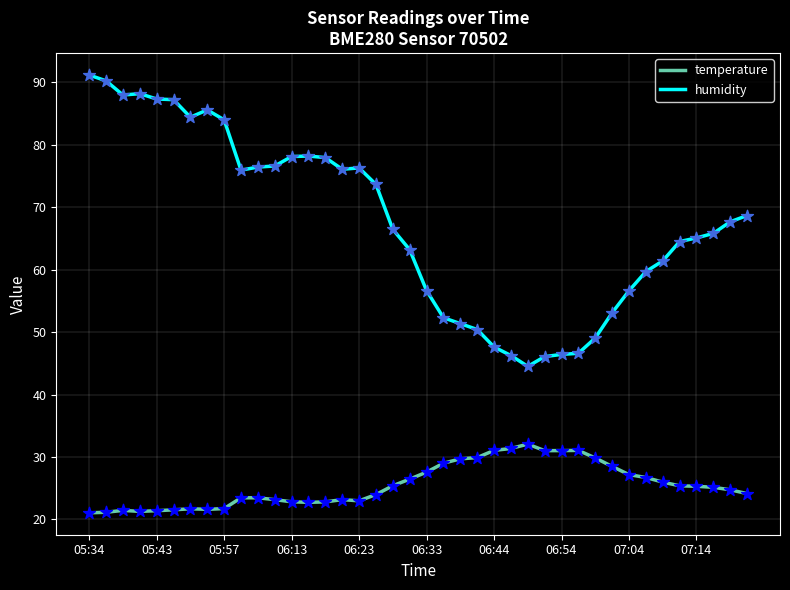

Which series has the widest spread of values?

humidity